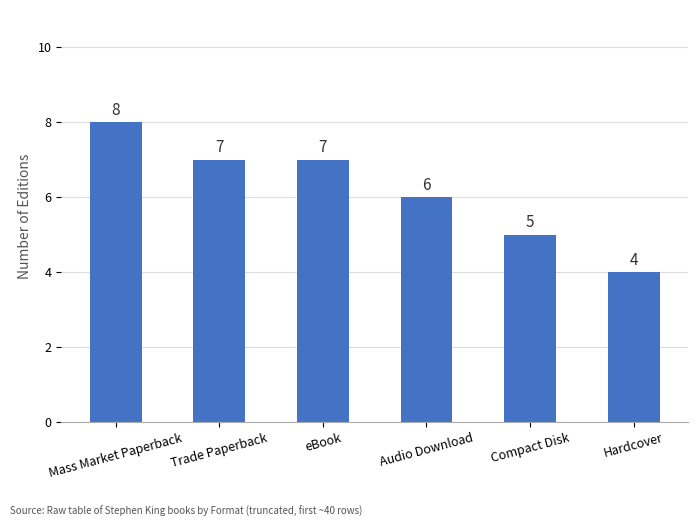

Are the bars grouped side by side (vs. stacked)?

No